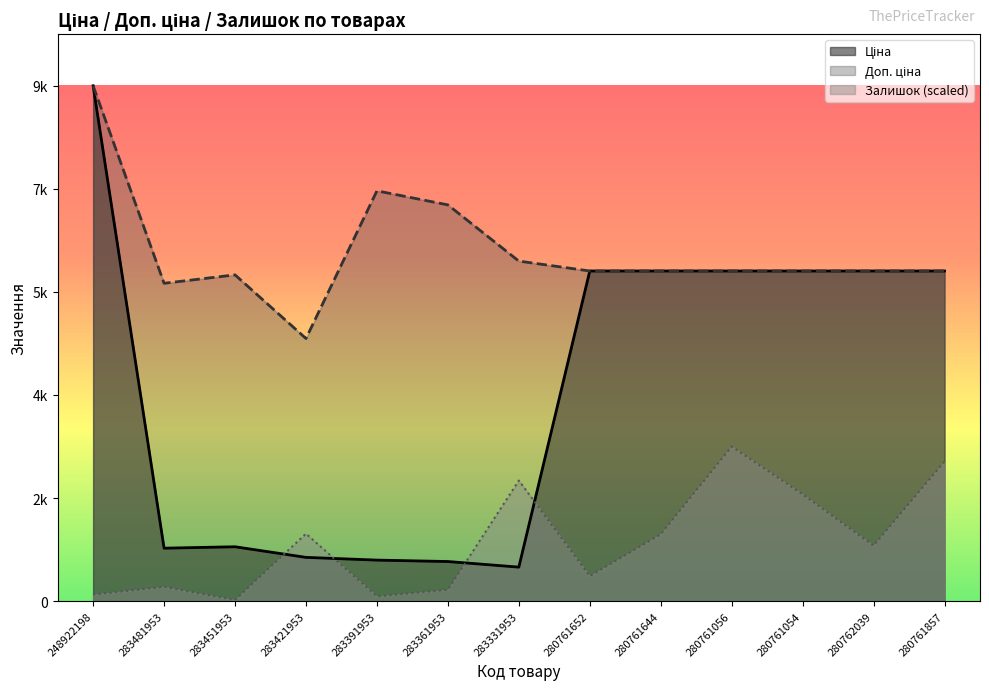

True or false: Доп. ціна and Ціна intersect in this chart.

False